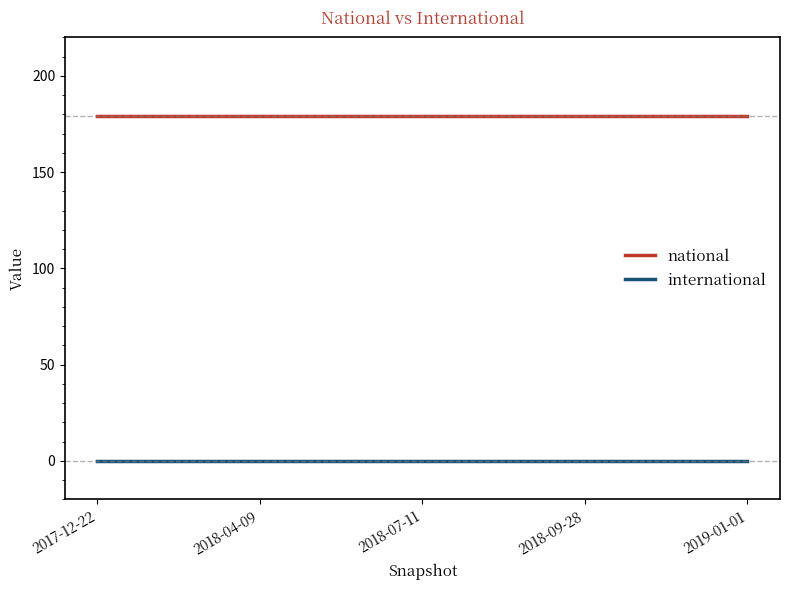

What is the spread (max minus min) of values at 2018-07-11?

179